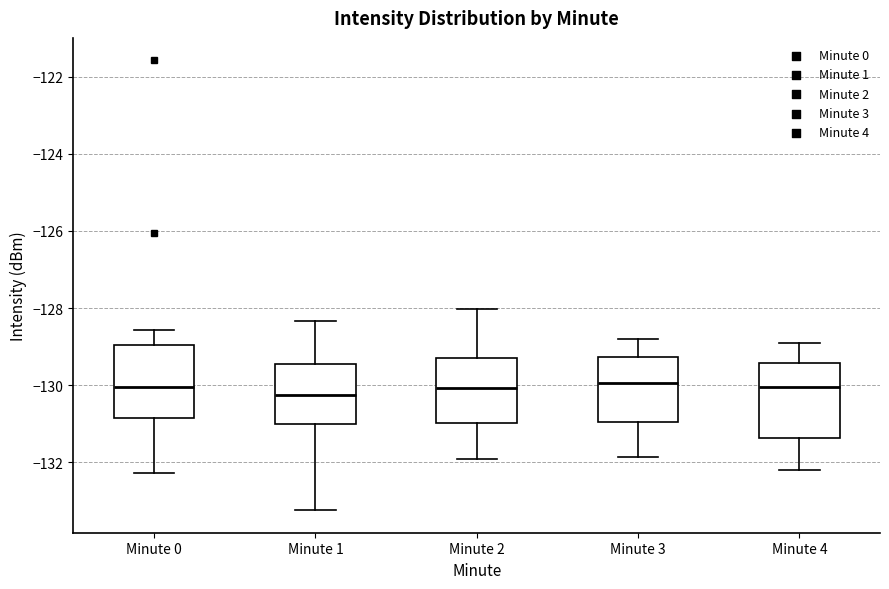

Reading left to right, transcribe this box plot: for each box, give where its median line is, the range the box spans, and where its two whiskers end, as read against the y-axis. The values are not printed on the chart, so give them approximately, as read against the axis.

Minute 0: median -130.0, box -130.8 to -129.0, whiskers -132.2 to -128.6
Minute 1: median -130.2, box -131.0 to -129.4, whiskers -133.2 to -128.4
Minute 2: median -130.0, box -131.0 to -129.2, whiskers -132.0 to -128.0
Minute 3: median -130.0, box -131.0 to -129.2, whiskers -131.8 to -128.8
Minute 4: median -130.0, box -131.4 to -129.4, whiskers -132.2 to -128.8